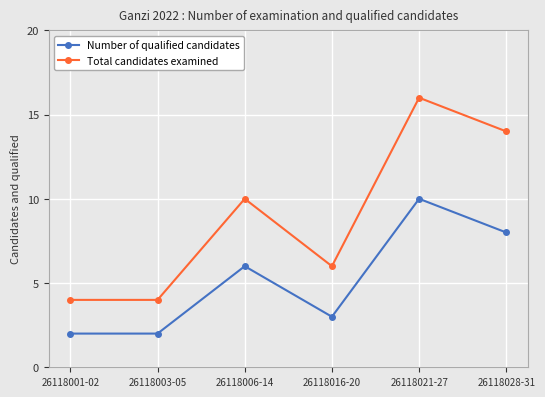

True or false: Number of qualified candidates and Total candidates examined cross at least once.

False